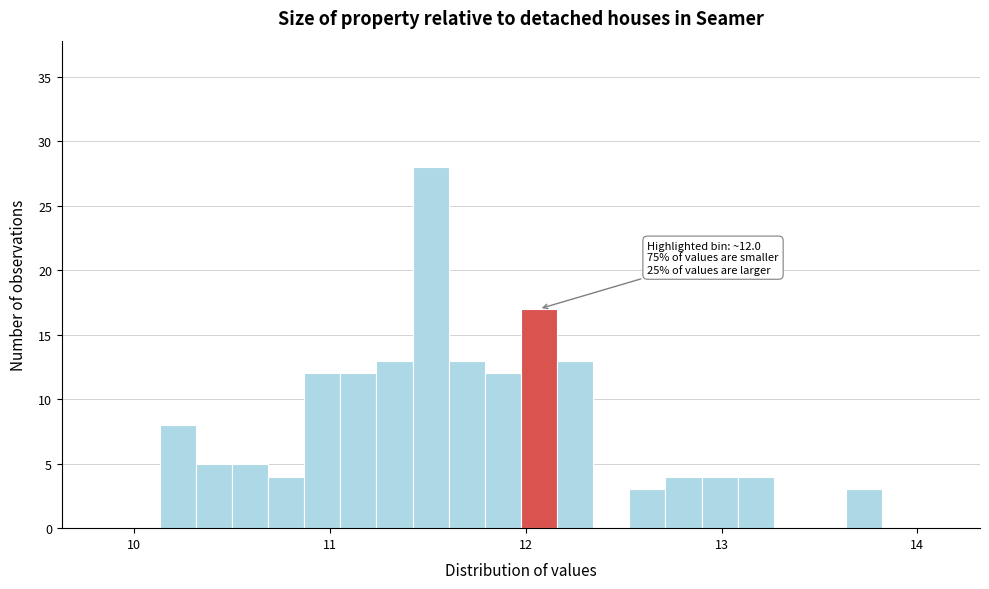

Around what value on the x-axis is the tallest bar? Give the approximate position of its centre, as read against the axis.

11.5